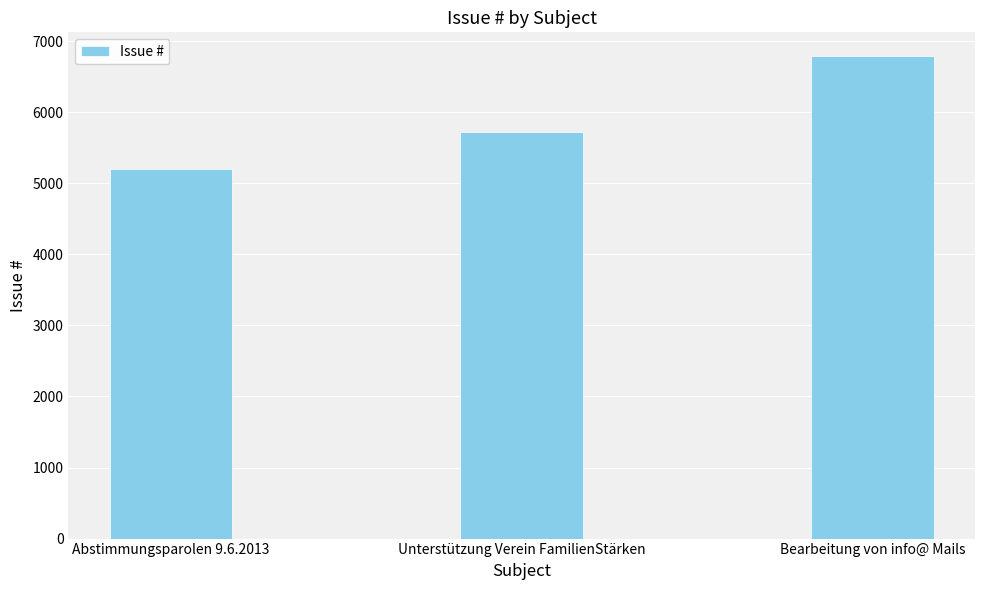

What is the difference between the maximum and minimum values?

1589